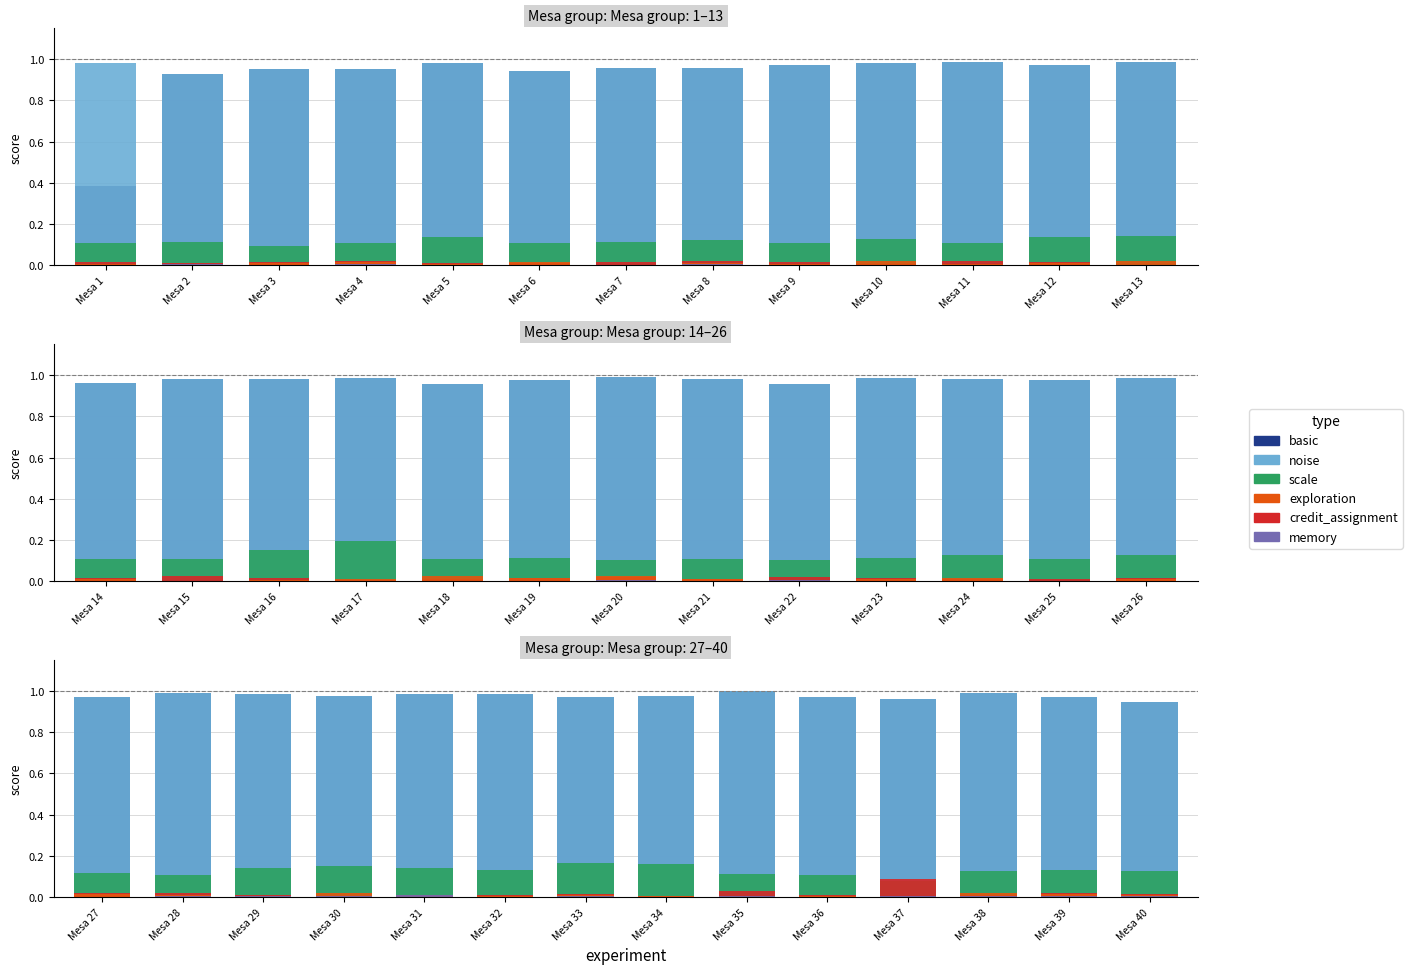

What is the difference between the maximum and minimum values in the scale series?

0.1